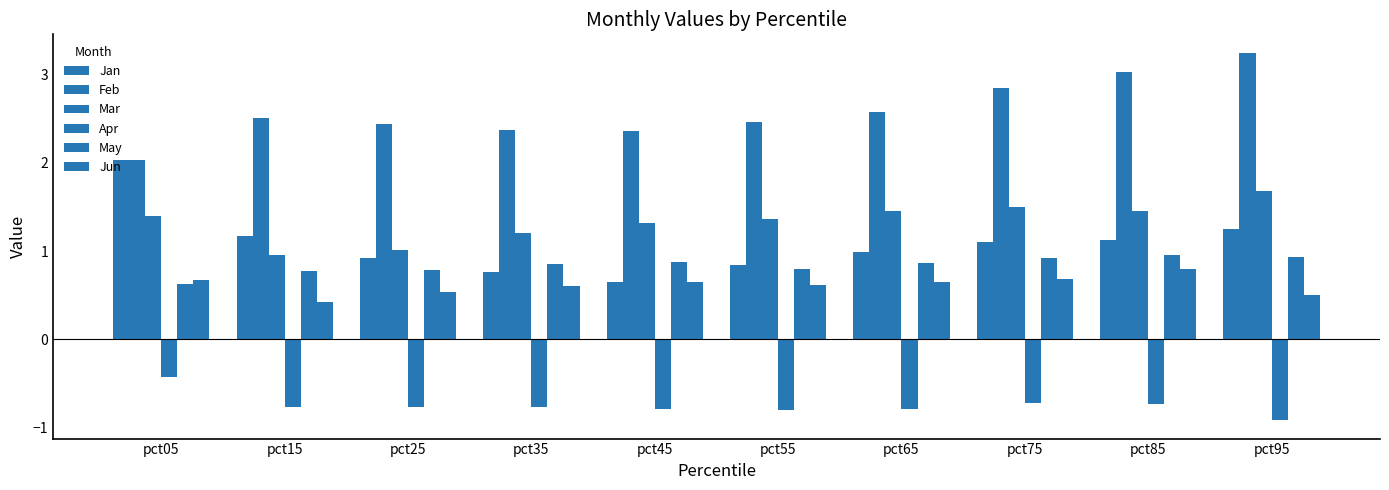

What is the total value across all series at pct45?

5.0